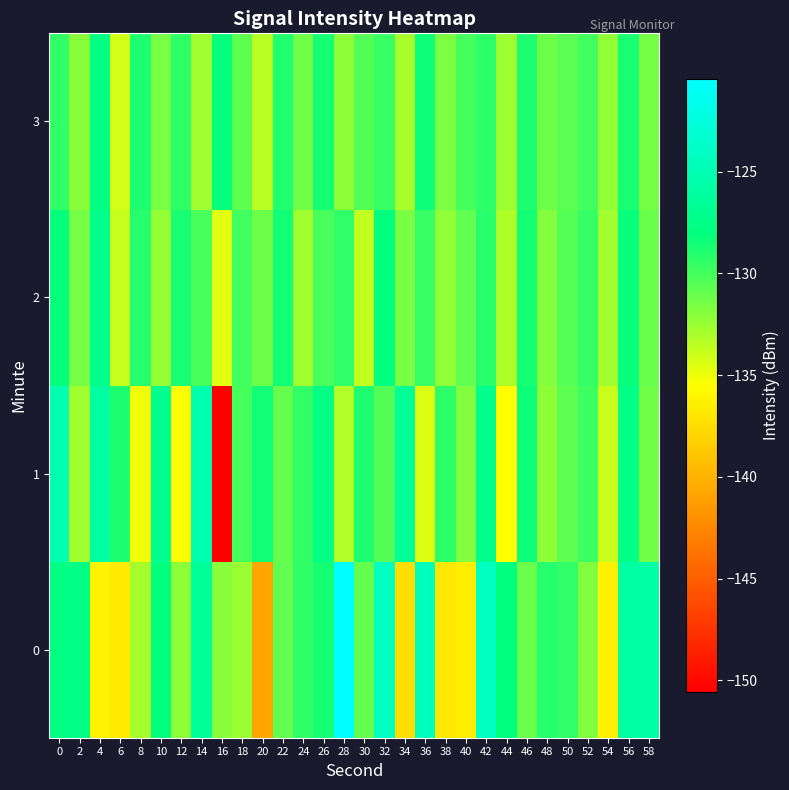

How many data points does each series have?

30